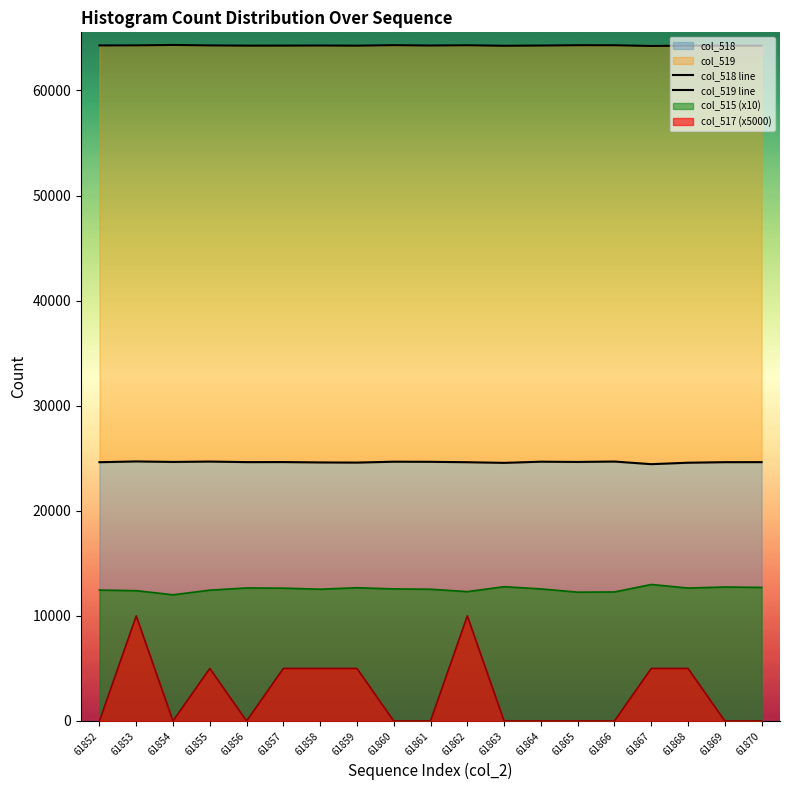

At which category does the chart reach its peak across all series?

61854